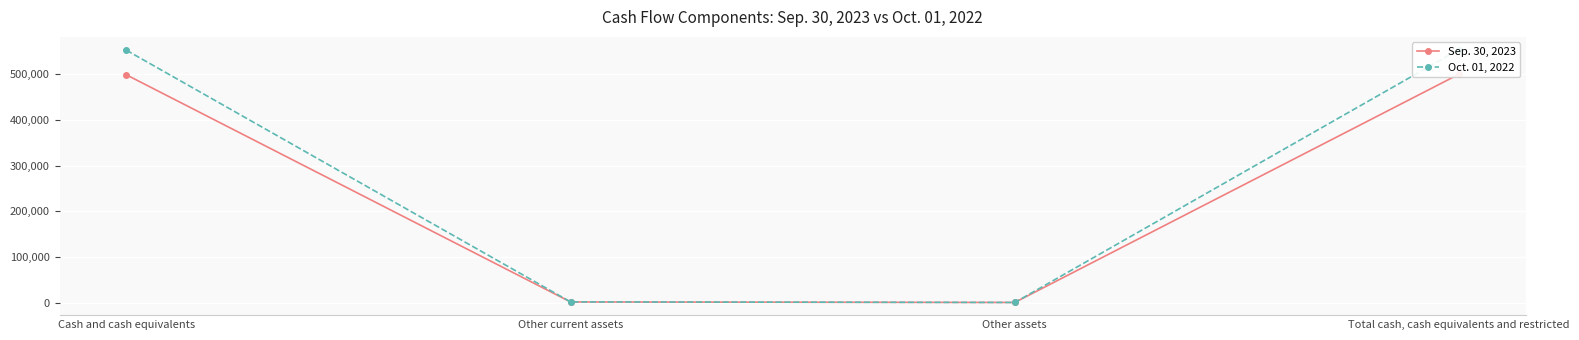

At which label does Sep. 30, 2023 first exceed 498912?

Total cash, cash equivalents and restricted